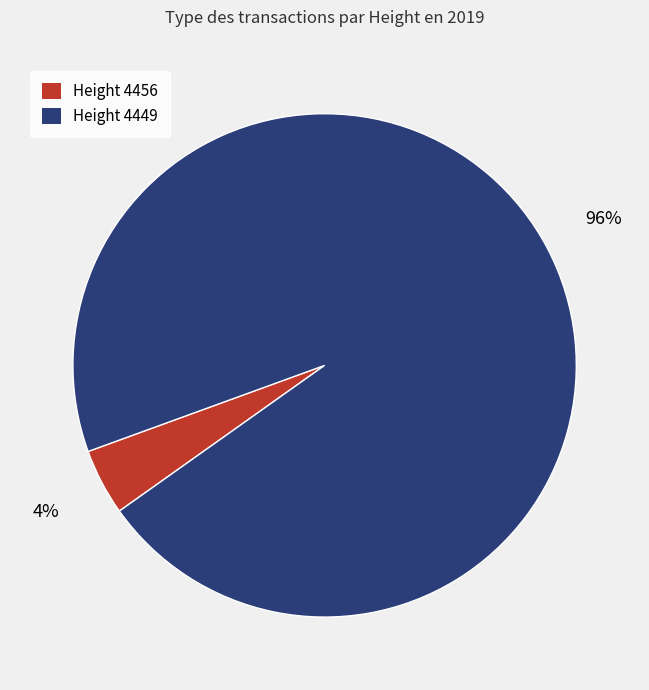

What is the largest slice in the pie chart?

Height 4449